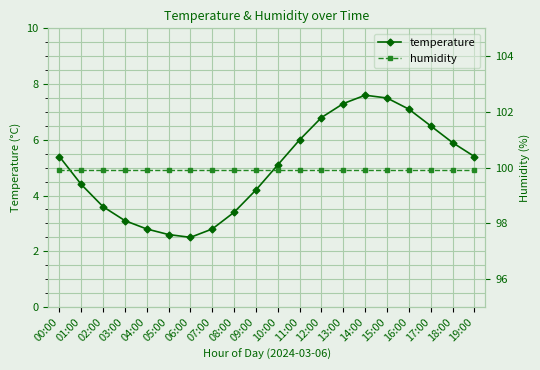

Reading left to right, transcribe all the data shown in this chart.

temperature: 00:00=5.4	01:00=4.4	02:00=3.6	03:00=3.1	04:00=2.8	05:00=2.6	06:00=2.5	07:00=2.8	08:00=3.4	09:00=4.2	10:00=5.1	11:00=6.0	12:00=6.8	13:00=7.3	14:00=7.6	15:00=7.5	16:00=7.1	17:00=6.5	18:00=5.9	19:00=5.4
humidity: 00:00=99.9	01:00=99.9	02:00=99.9	03:00=99.9	04:00=99.9	05:00=99.9	06:00=99.9	07:00=99.9	08:00=99.9	09:00=99.9	10:00=99.9	11:00=99.9	12:00=99.9	13:00=99.9	14:00=99.9	15:00=99.9	16:00=99.9	17:00=99.9	18:00=99.9	19:00=99.9